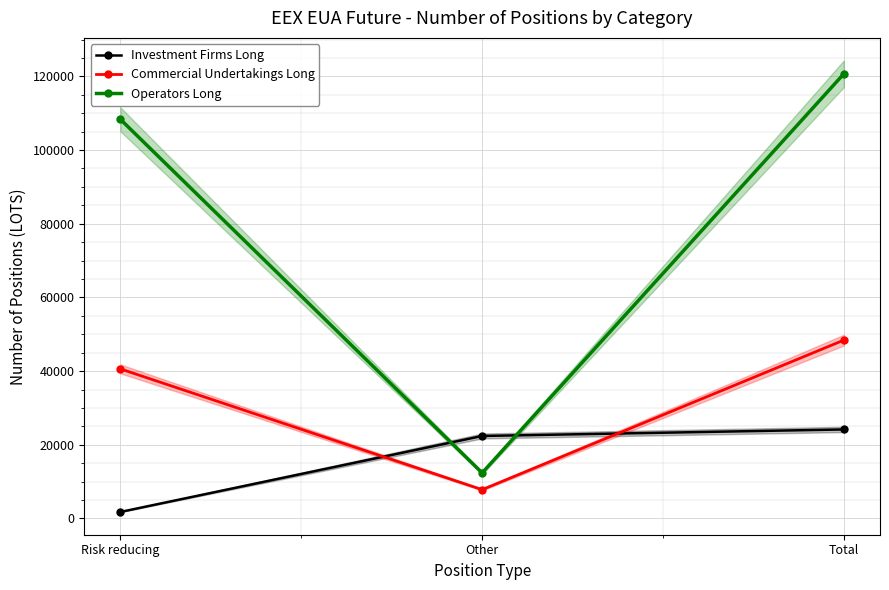

What is the value of the Operators Long point at the 2nd from the left?

12366